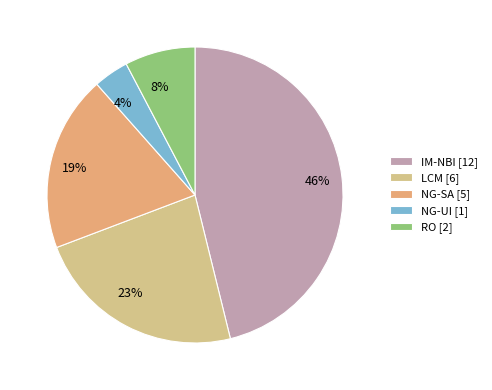

Do 46% and 19% together represent more than half of the pie?

Yes